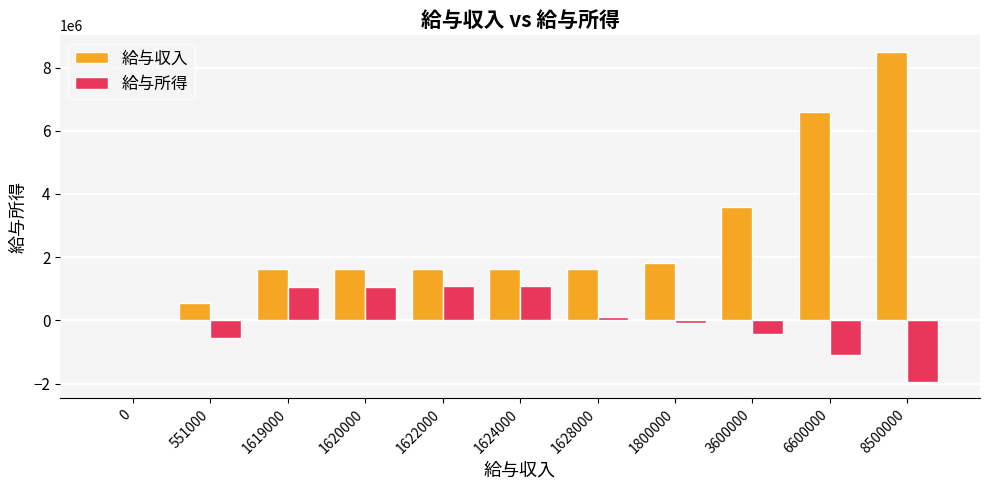

What is the sum of all 給与収入 values?

29164000